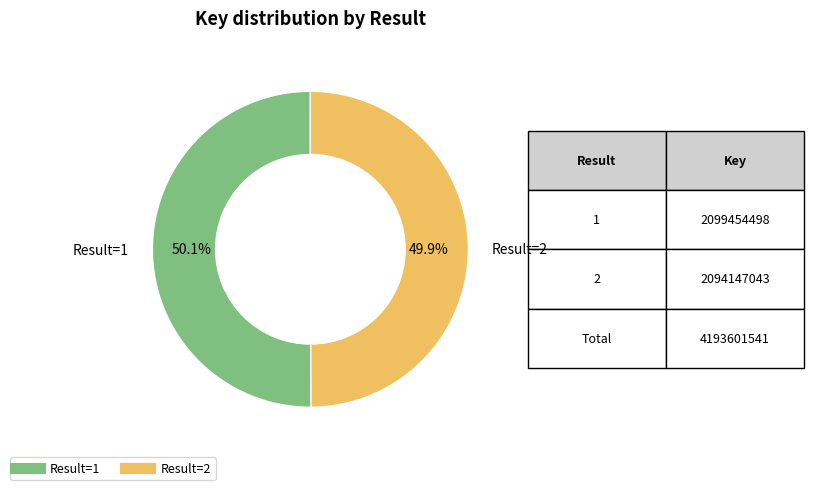

How many slices are in this pie chart?

2